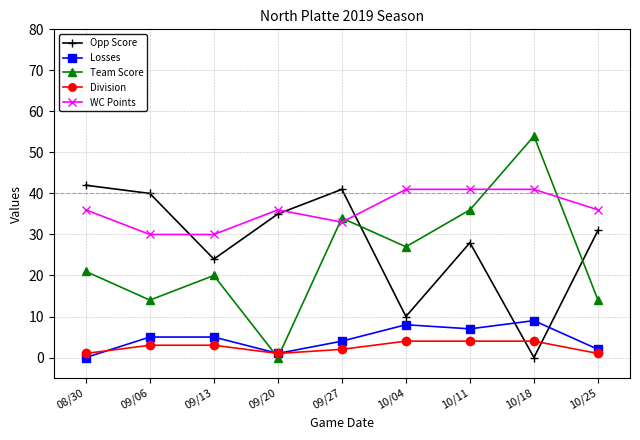

What is the label of the 8th point from the right?

09/06